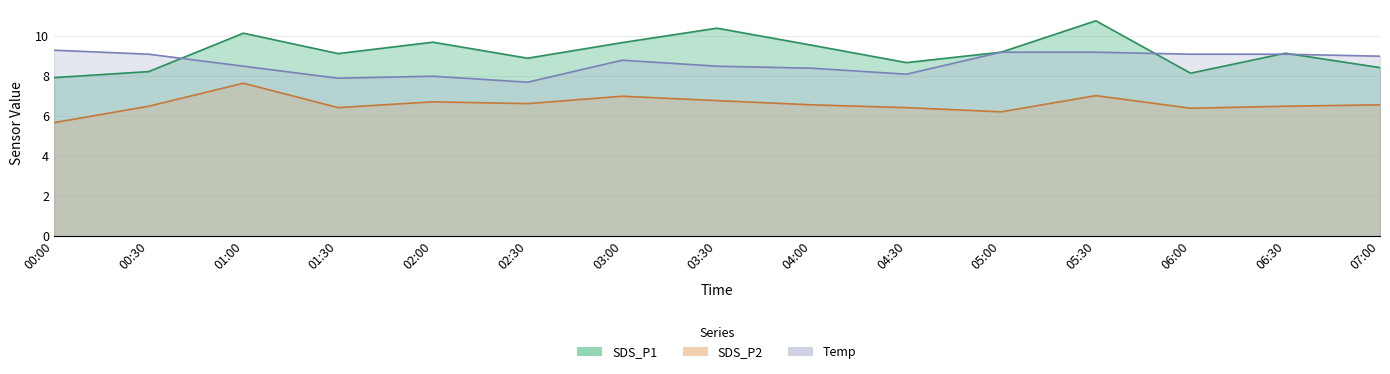

How many lines are shown in the chart?

3